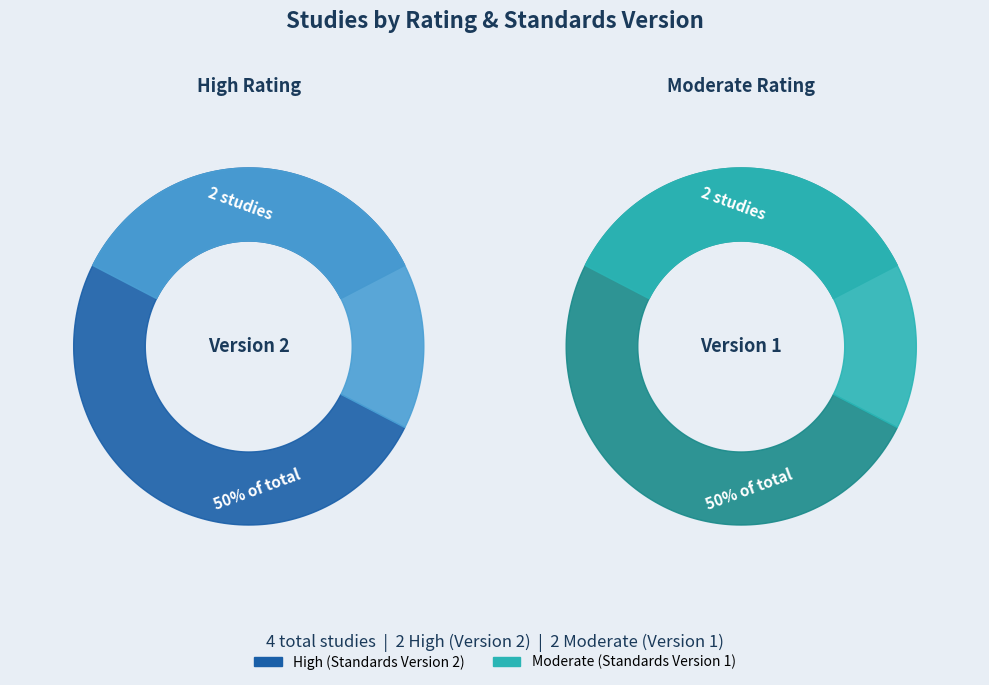

True or false: WWHV090705 accounts for 33% of the total.

True